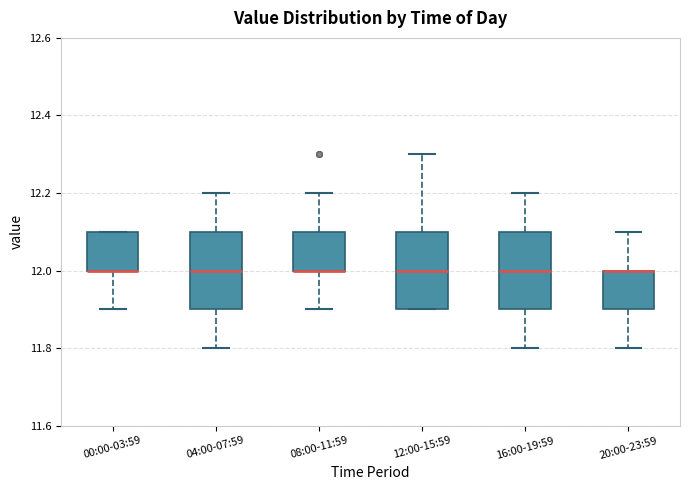

Reading left to right, transcribe this box plot: for each box, give where its median line is, the range the box spans, and where its two whiskers end, as read against the y-axis. The values are not printed on the chart, so give them approximately, as read against the axis.

00:00-03:59: median 12.0 (drawn on the box's lower edge), box 12.0 to 12.1, whiskers 11.9 to 12.1
04:00-07:59: median 12.0, box 11.9 to 12.1, whiskers 11.8 to 12.2
08:00-11:59: median 12.0 (drawn on the box's lower edge), box 12.0 to 12.1, whiskers 11.9 to 12.2
12:00-15:59: median 12.0, box 11.9 to 12.1, whiskers 11.9 to 12.3
16:00-19:59: median 12.0, box 11.9 to 12.1, whiskers 11.8 to 12.2
20:00-23:59: median 12.0 (drawn on the box's upper edge), box 11.9 to 12.0, whiskers 11.8 to 12.1